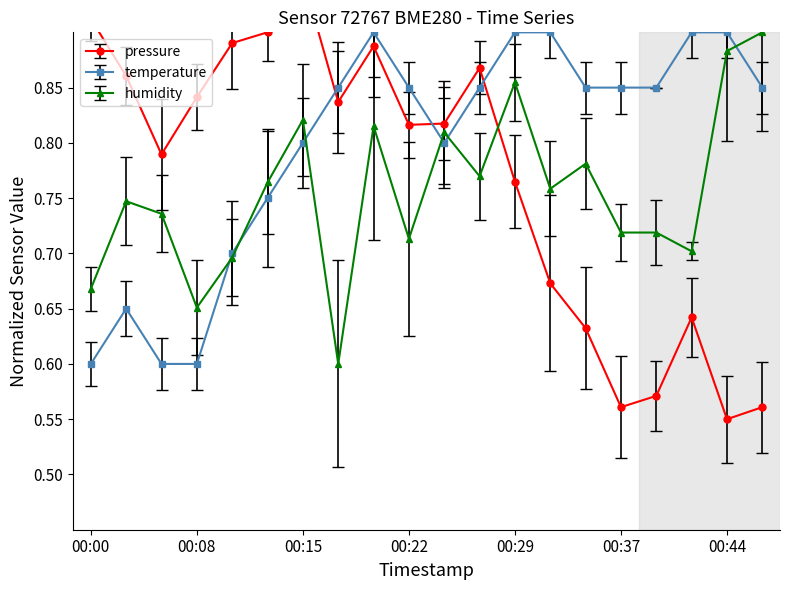

At which category is the sum across all series the highest?

00:20